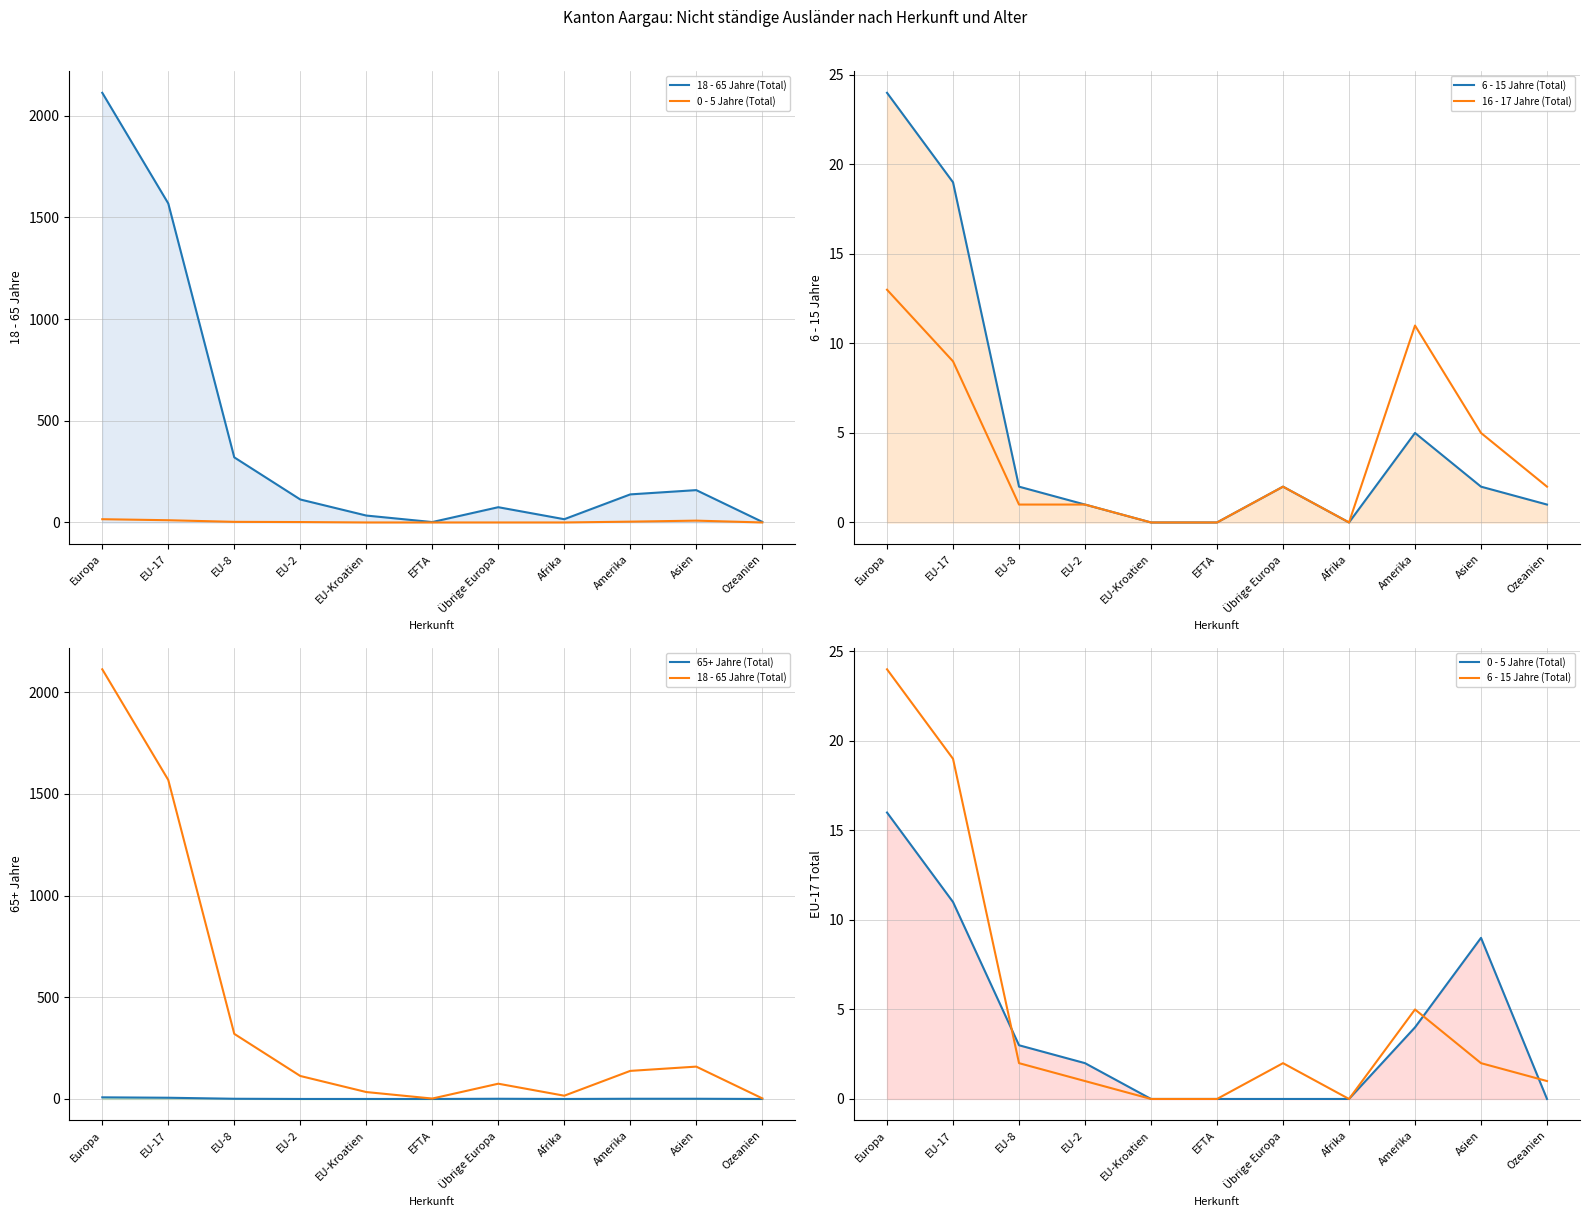

What is the label of the 8th point from the left?

Afrika